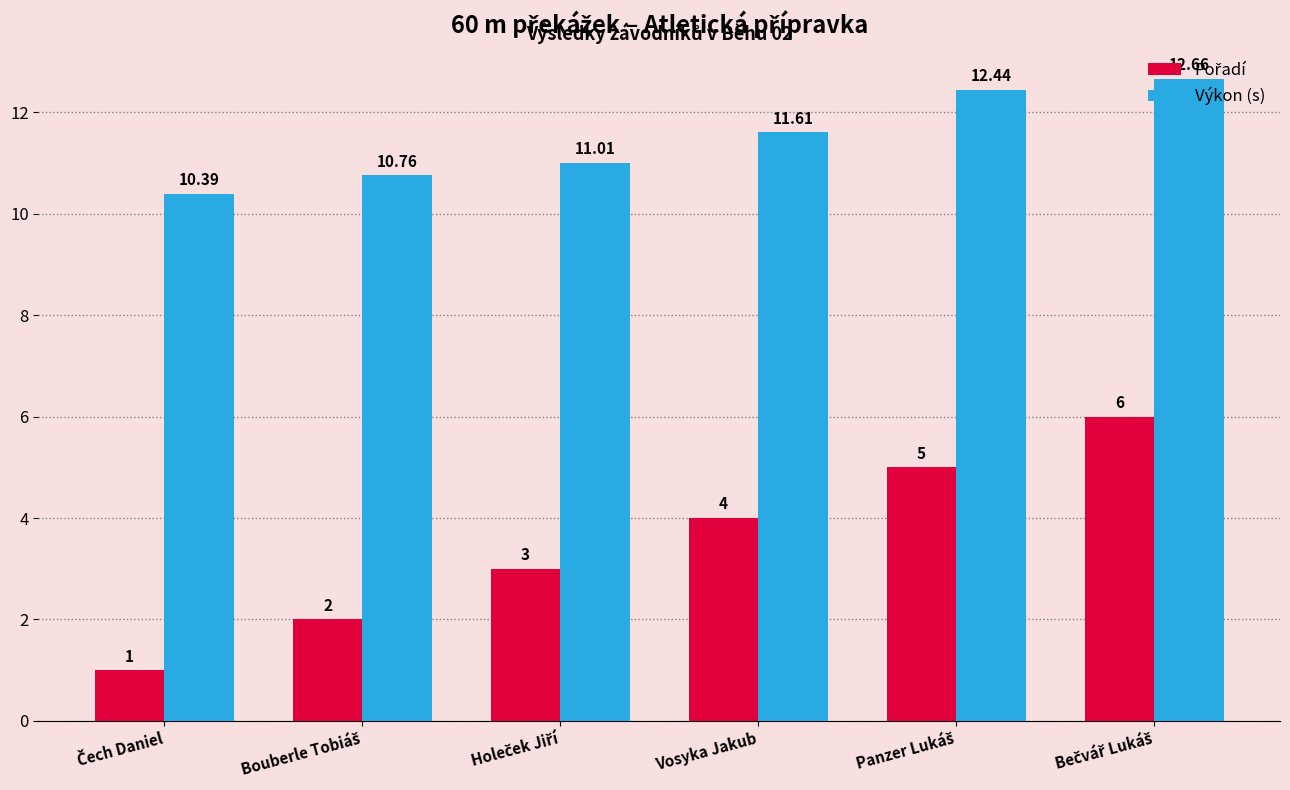

Which series has the largest total across all categories?

Výkon (s)